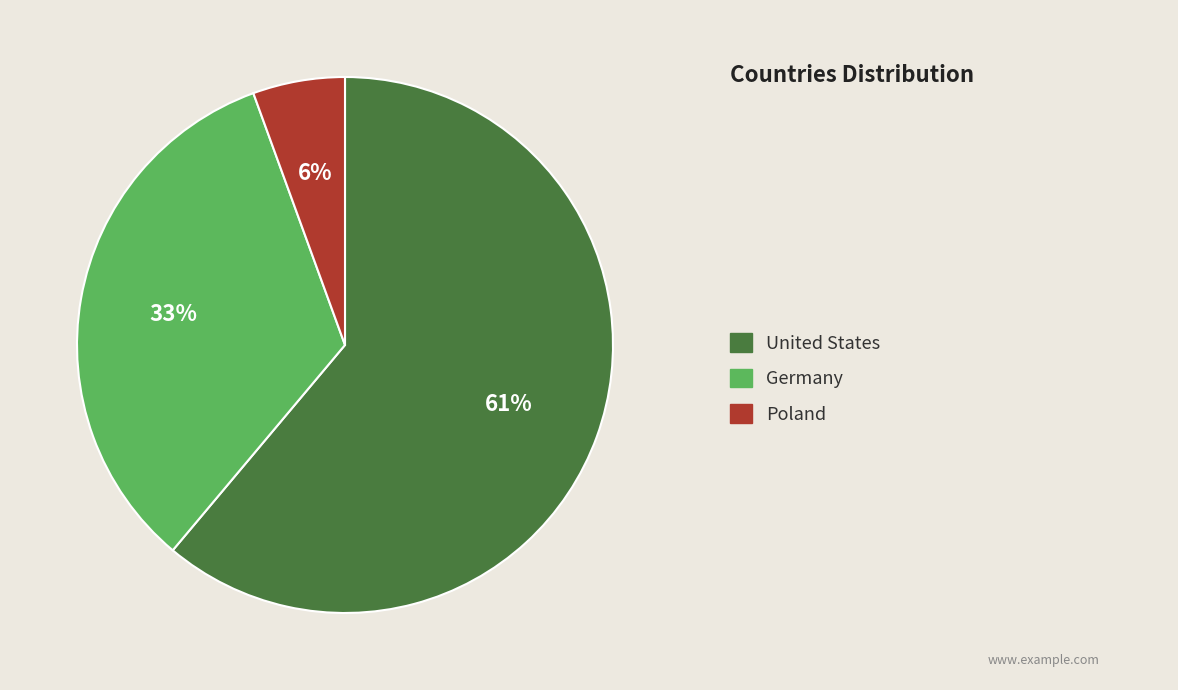

To the nearest percent, what is the average slice percentage?

33%